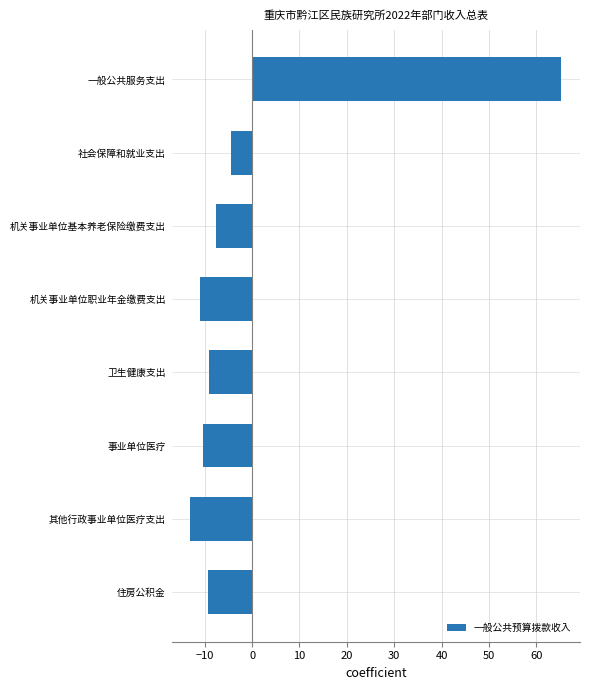

The value at 社会保障和就业支出 is -4.5. True or false?

True